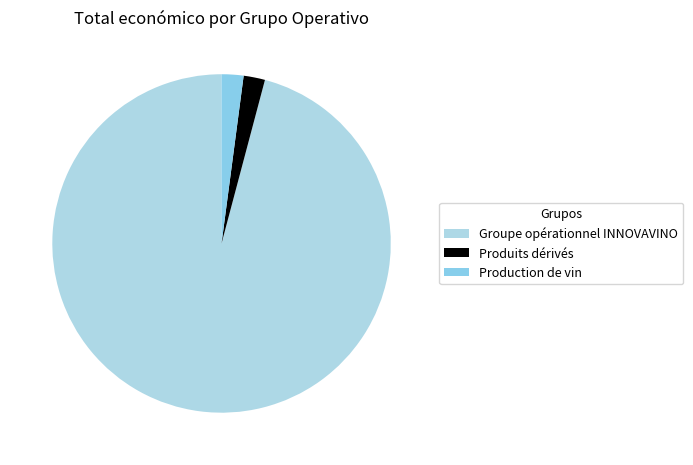

To the nearest percent, what is the combined percentage of Production de vin and Groupe opérationnel INNOVAVINO?

98%